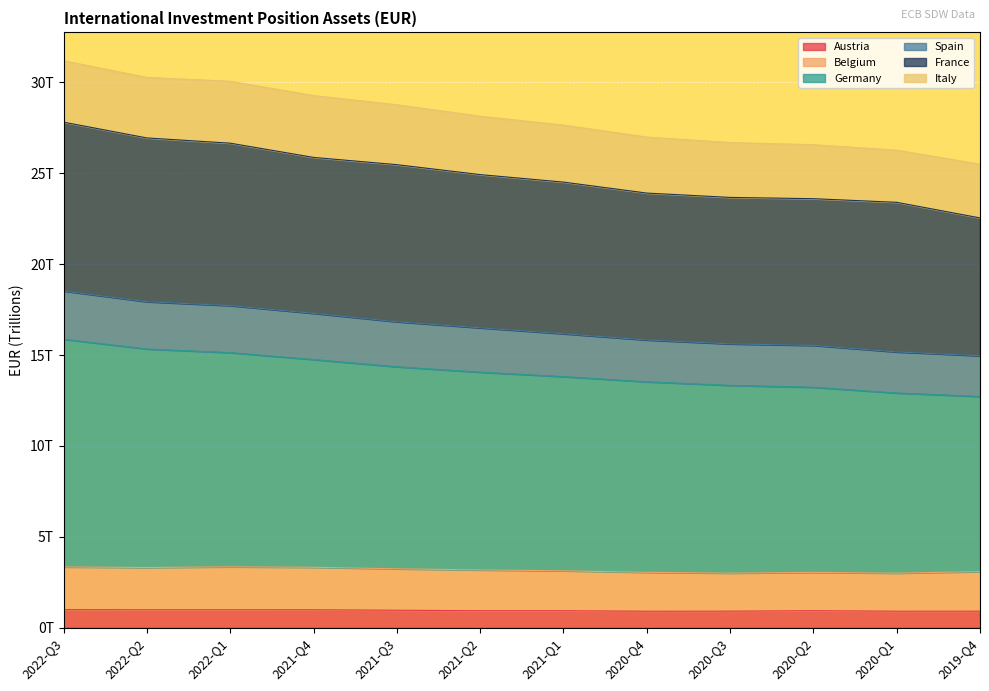

At how many categories does at least one series exceed 9?

12